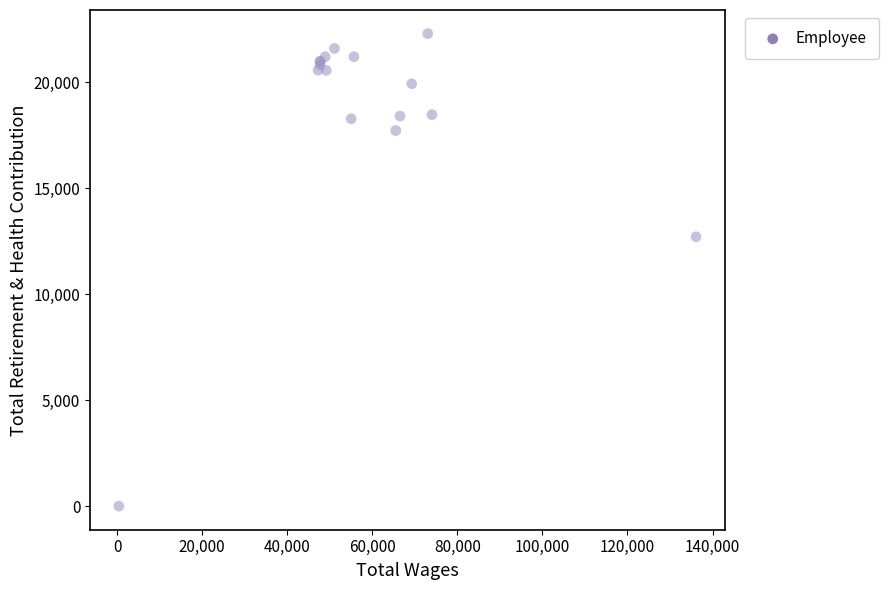

What Y value in the scatter plot is closest to 11150?

12713